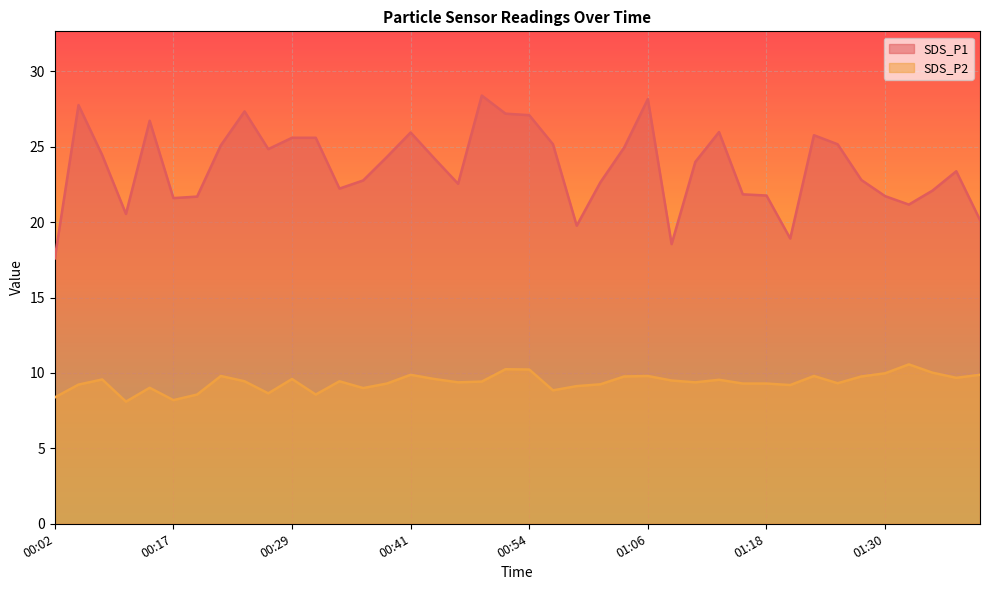

What is the sum of the SDS_P1 values at 00:14 and 00:19?

48.4